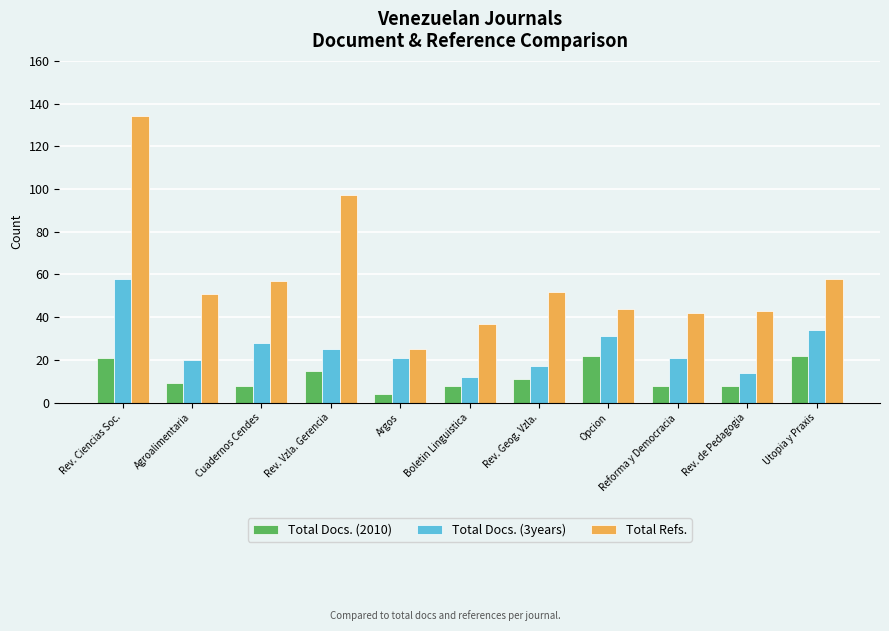

Which series has the largest total across all categories?

Total Refs.